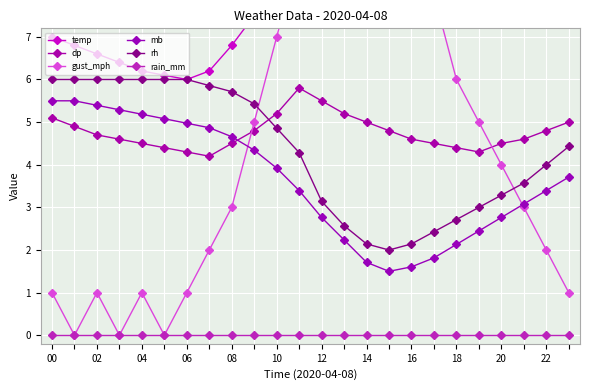

True or false: dp has more than 1 interior local peaks.

False